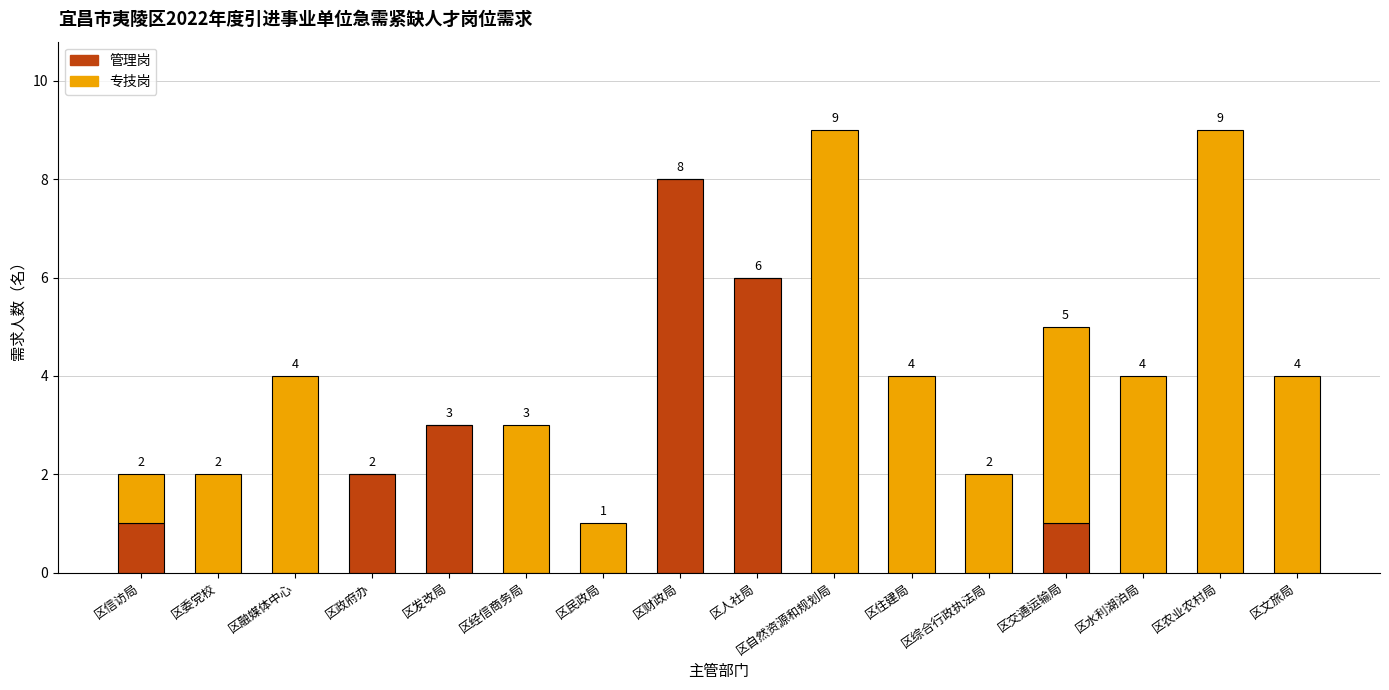

Is it true that 管理岗 equals 5 at 区委党校?

False